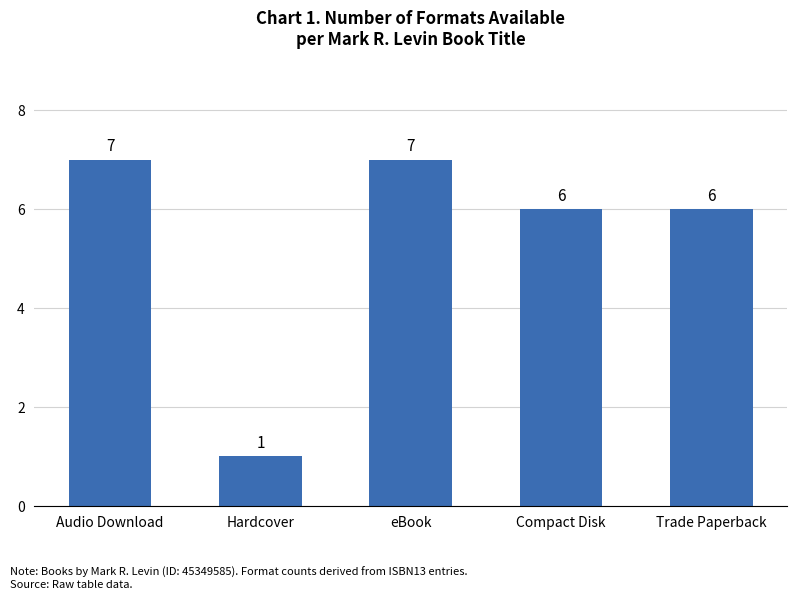

What is the value of the 5th bar from the left?

6